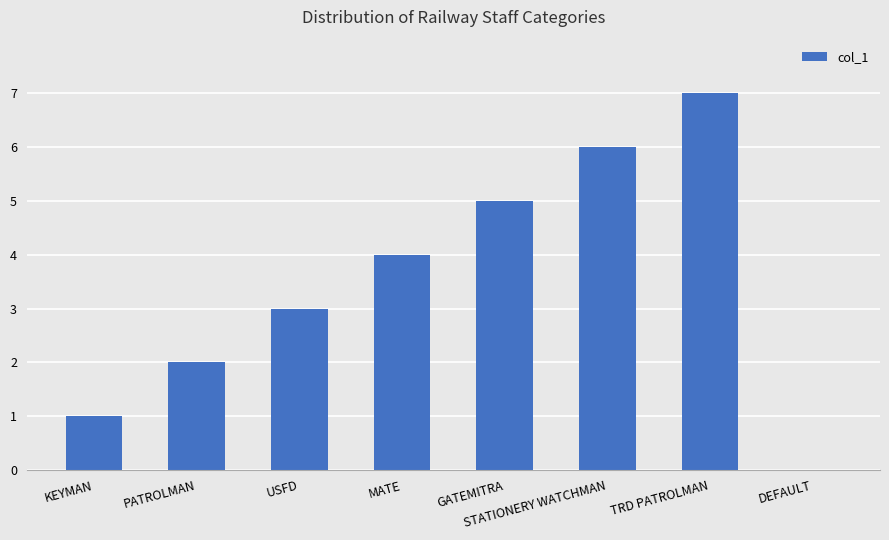

The chart shows a value of 5 at MATE. True or false?

False